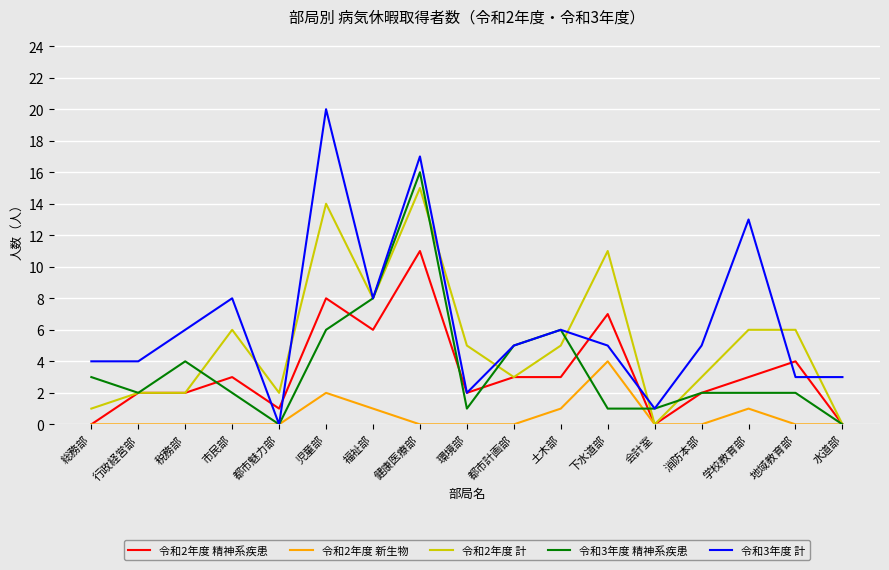

Which series changed the most between 税務部 and 都市魅力部?

令和3年度 計